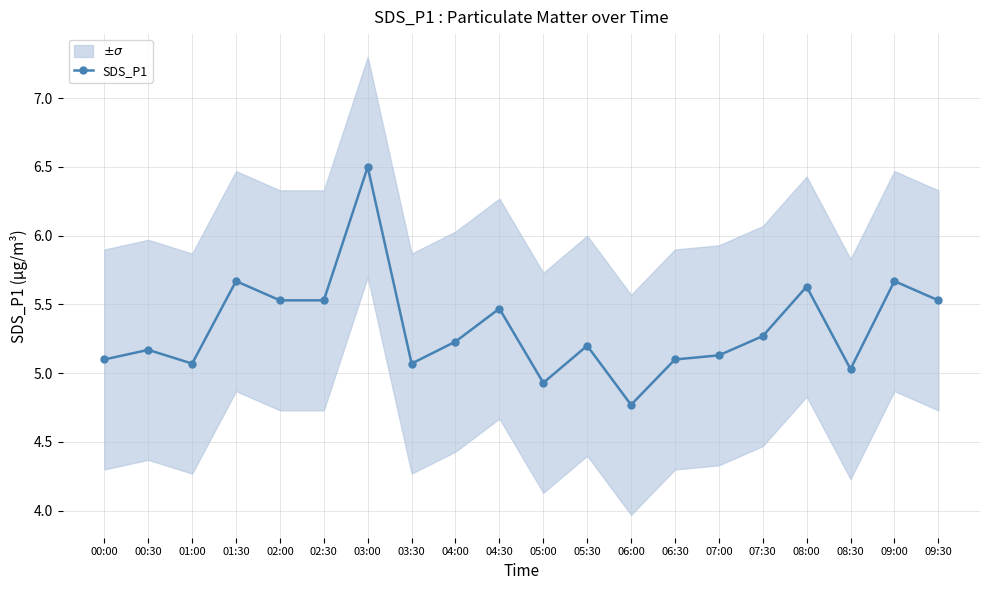

Which category has the highest value across all series?

03:00